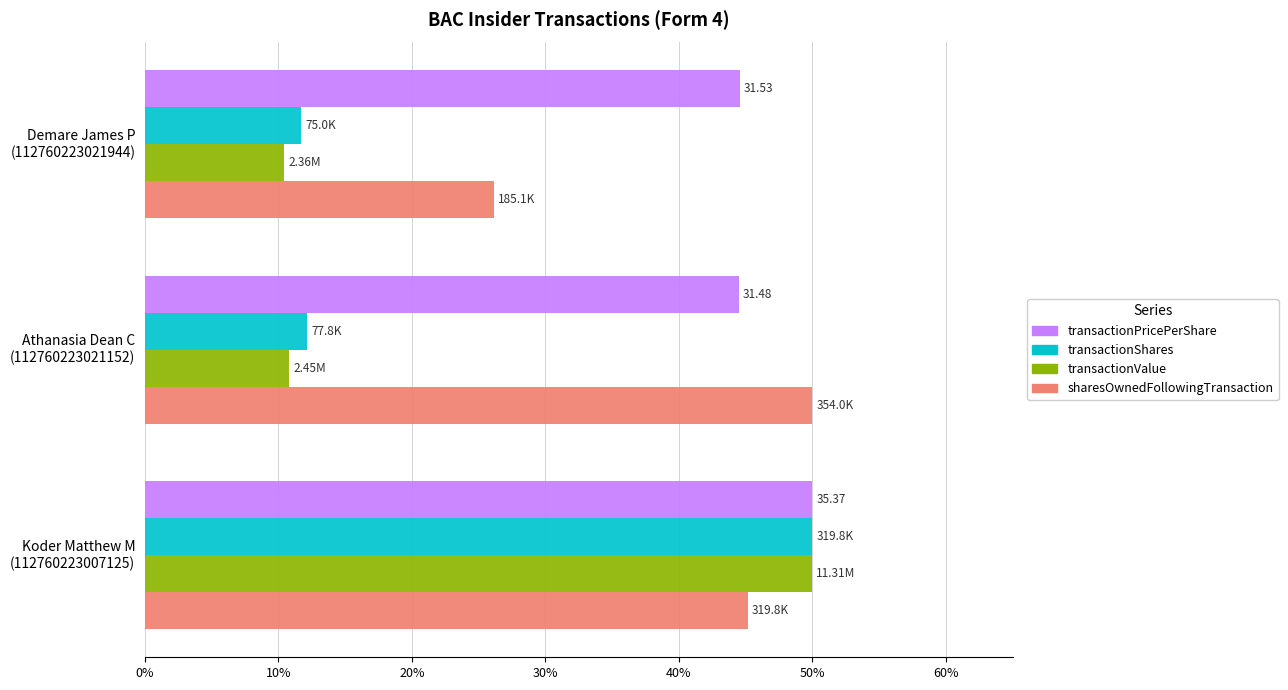

What is the difference between the maximum and second lowest values in the transactionValue series?

39.2